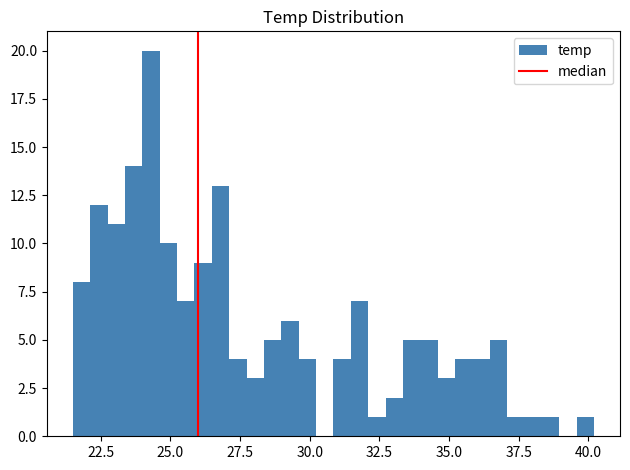

Read against the x-axis, roughly where is the centre of the tallest bar?

24.5